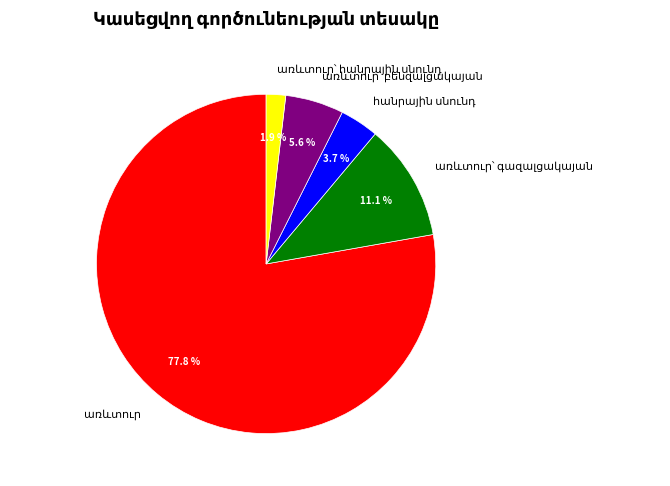

Is there any slice that represents more than half of the pie?

Yes